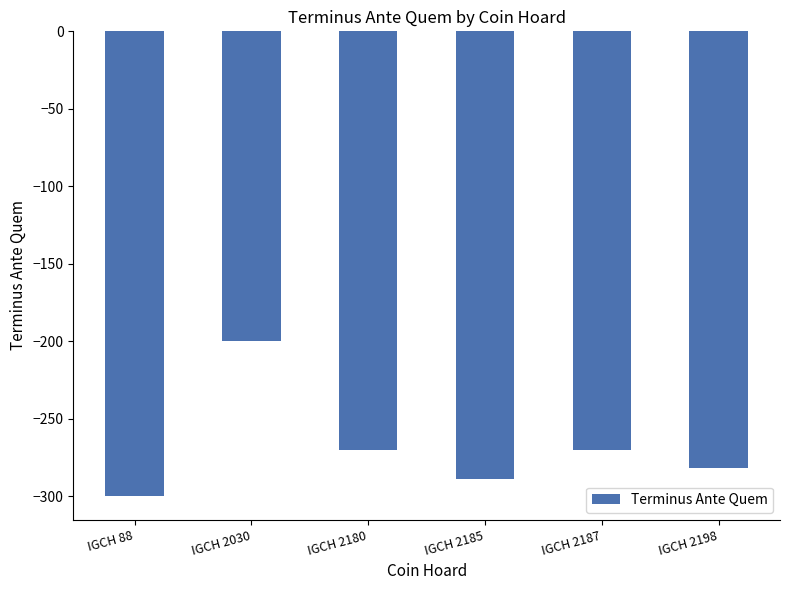

What is the minimum value shown in the chart?

-300